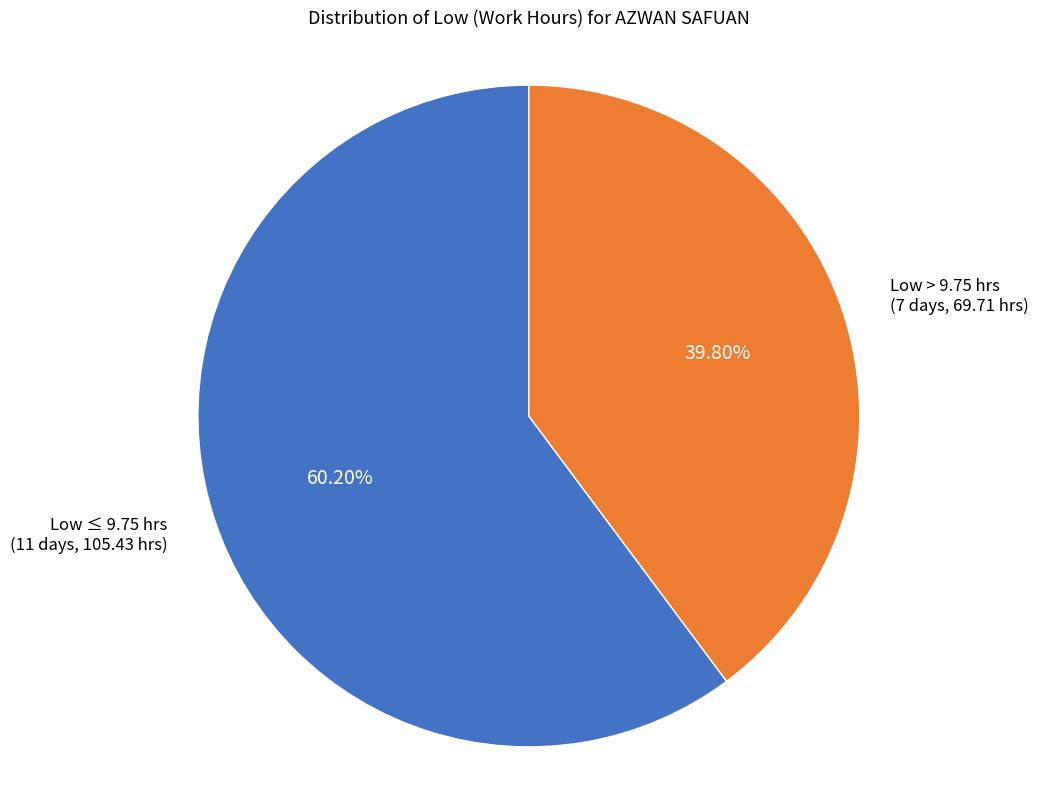

Does any single category account for the majority?

Yes